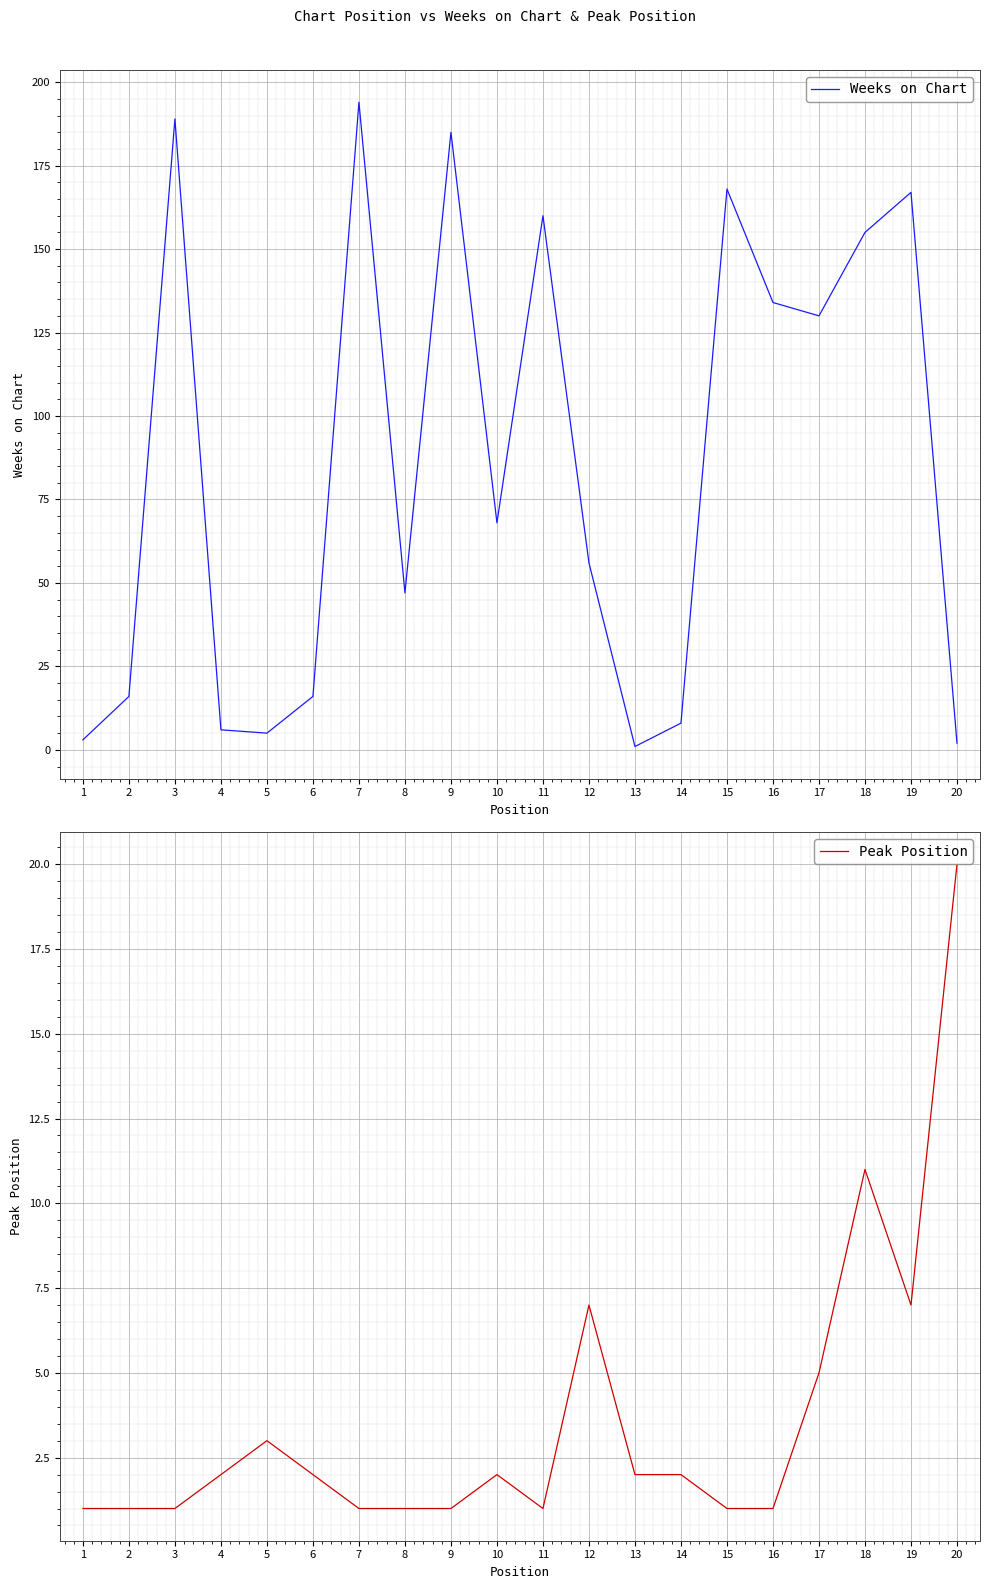

True or false: Weeks on Chart has a value of 160 at 11.

True